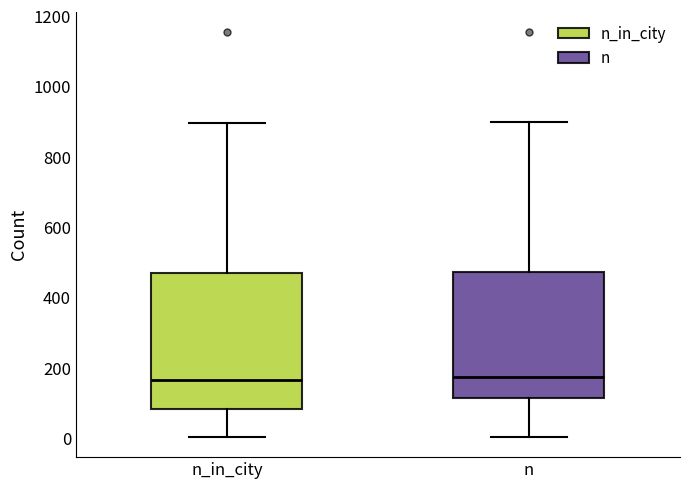

Which box is the tallest, from its lower edge to its upper edge?

n_in_city